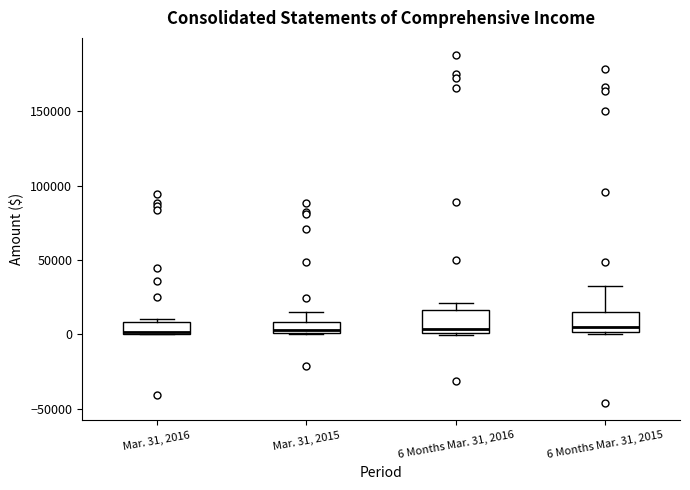

Reading left to right, transcribe this box plot: for each box, give where its median line is, the range the box spans, and where its two whiskers end, as read against the y-axis. The values are not printed on the chart, so give them approximately, as read against the axis.

Mar. 31, 2016: median 0, box 0 to 10000, whiskers 0 to 10000 (just above the box's upper edge)
Mar. 31, 2015: median 5000, box 0 to 10000, whiskers 0 to 15000
6 Months Mar. 31, 2016: median 5000, box 0 to 15000, whiskers 0 to 20000
6 Months Mar. 31, 2015: median 5000, box 0 to 15000, whiskers 0 to 30000